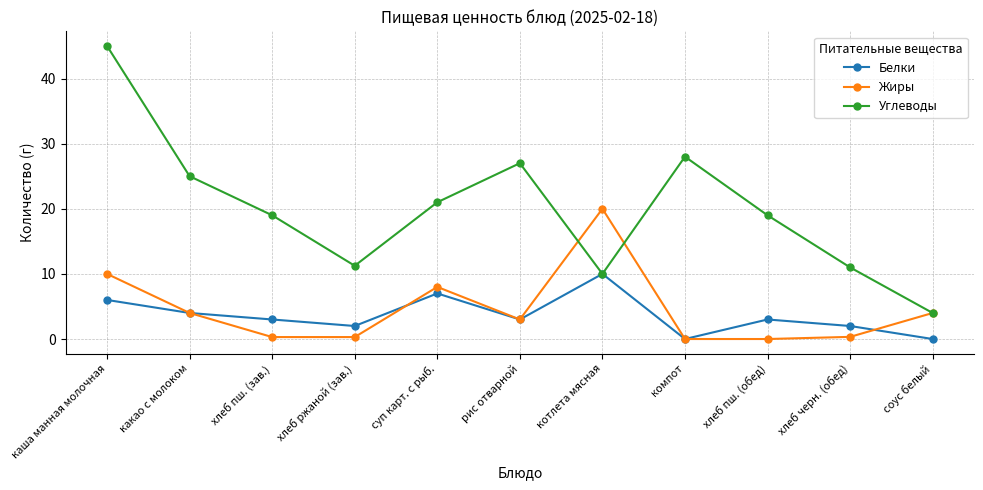

List the series in order of their peak value, lowest first.

Белки, Жиры, Углеводы